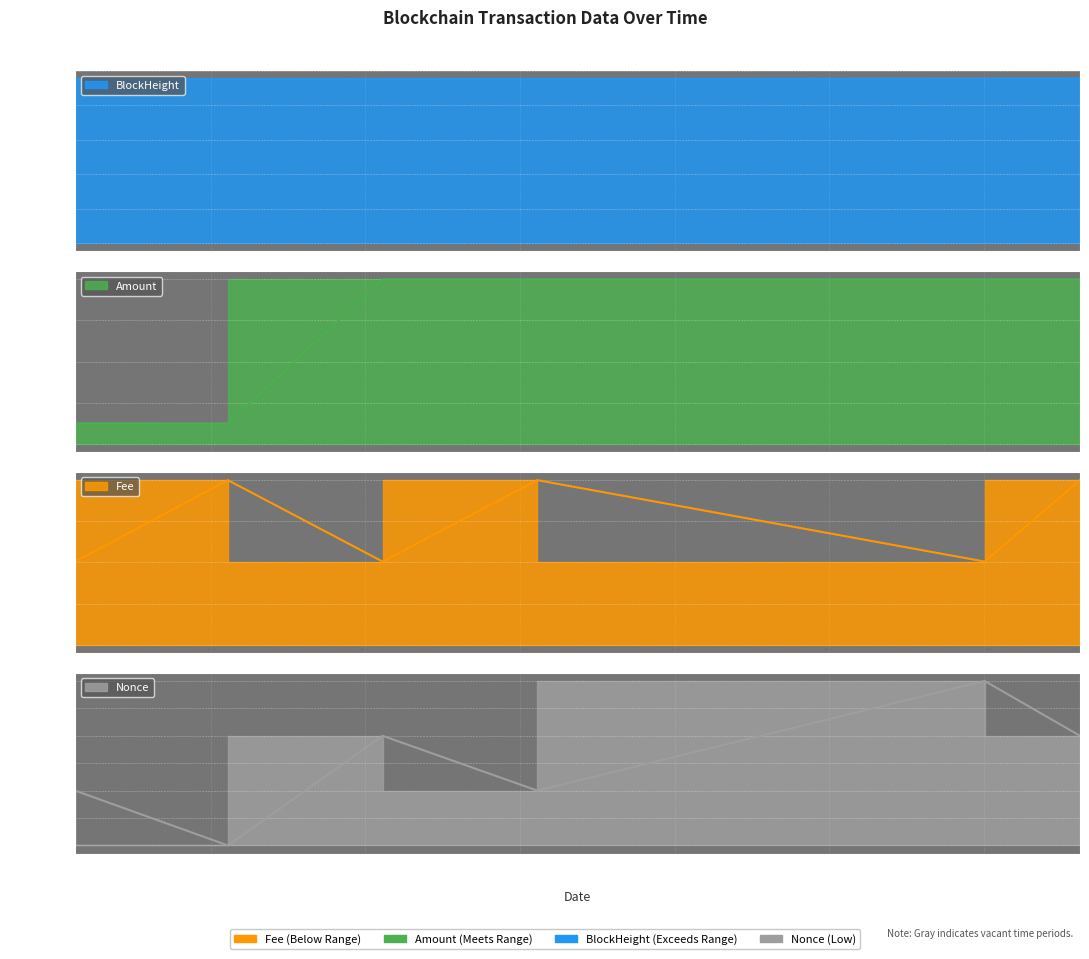

Where does the Nonce series first go above 2?

2023-03-30 12:03:00